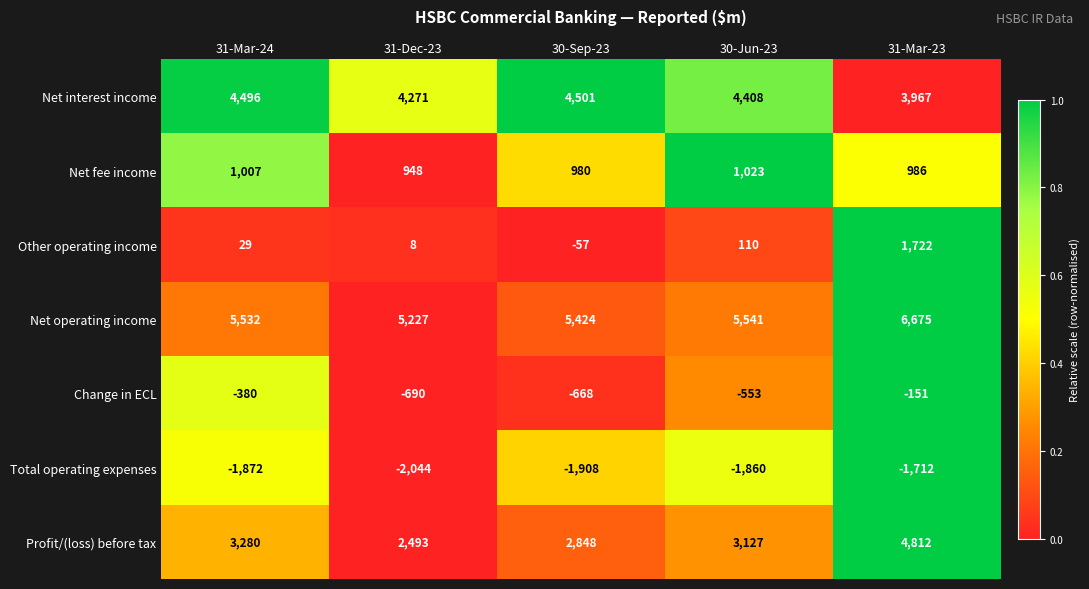

At how many categories does at least one series exceed 536?

5